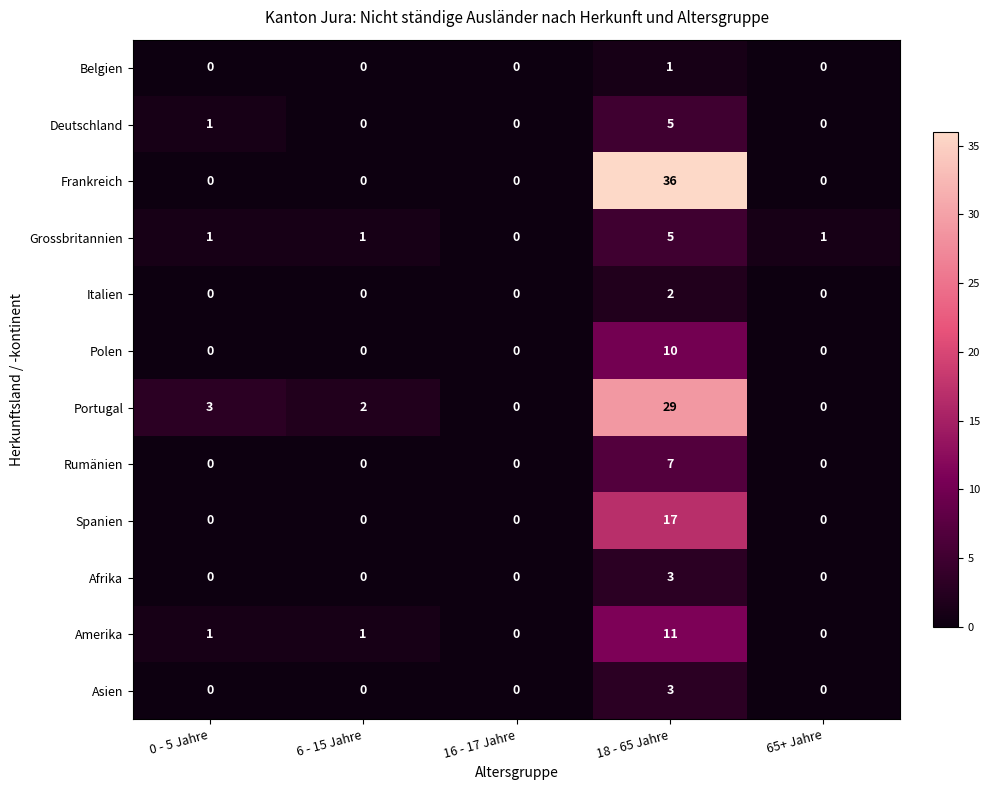

What is the average value of the Amerika series?

3